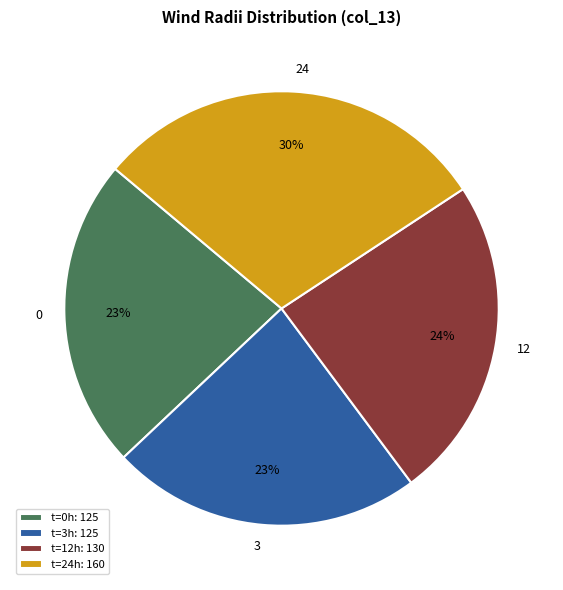

True or false: 12 accounts for 24% of the total.

True